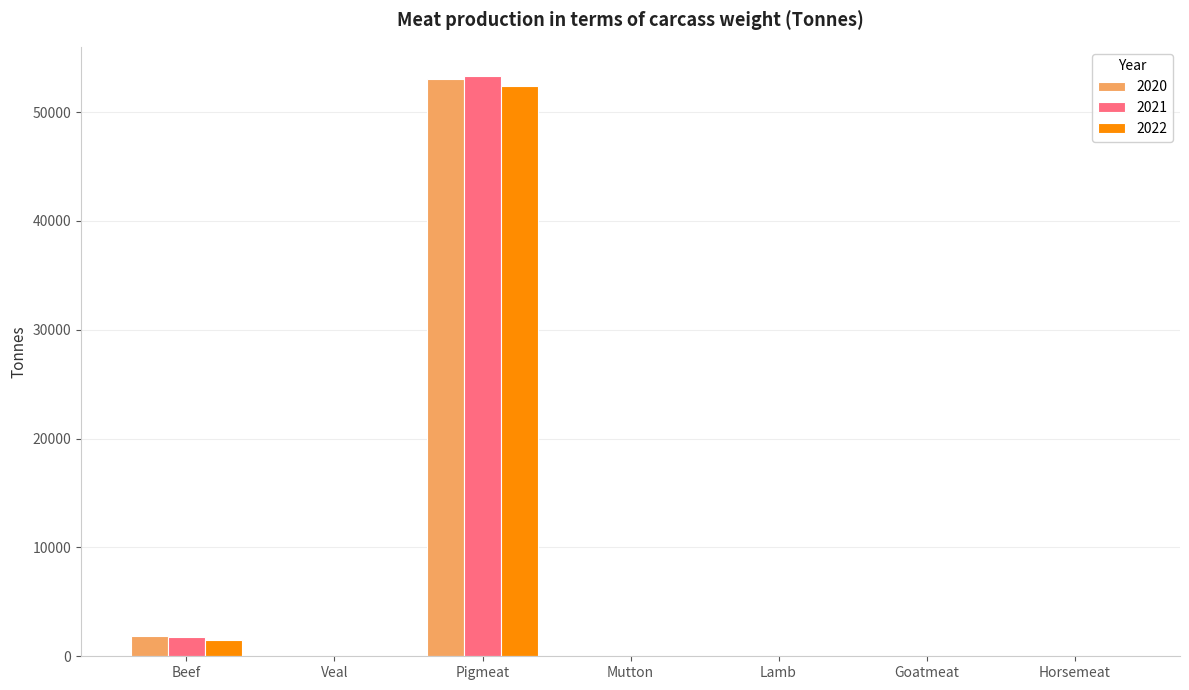

At which category is the sum across all series the highest?

Pigmeat